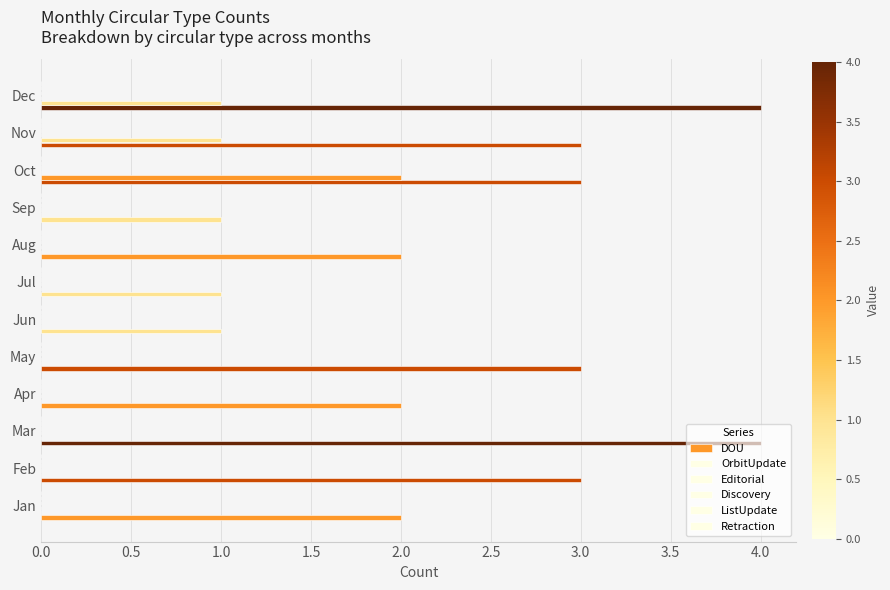

How many series are shown in this chart?

2